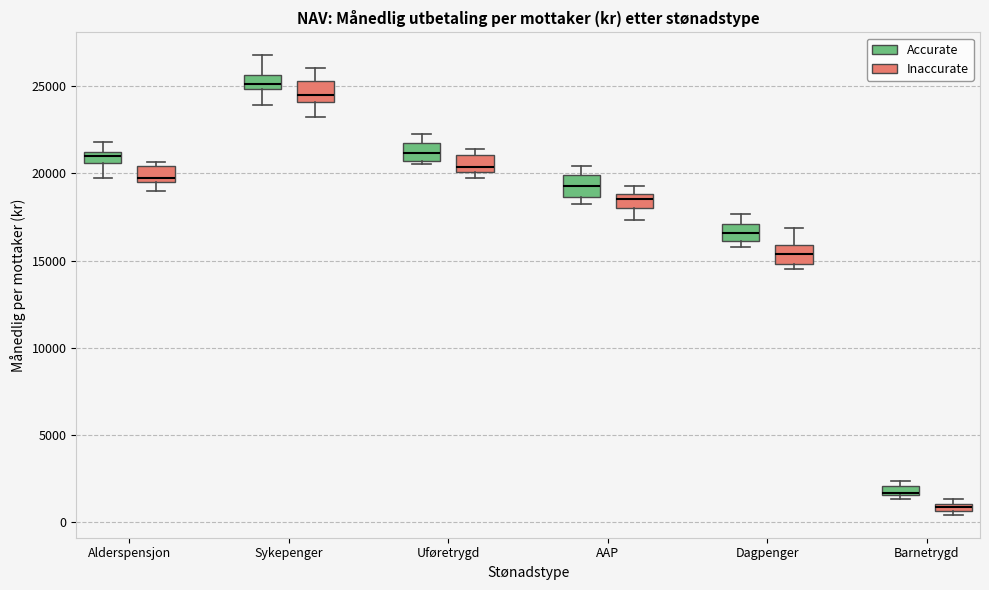

Where is the upper edge of the box for AAP (Inaccurate) on the y-axis? The values are not printed on the chart, so give them approximately, as read against the axis.

19000